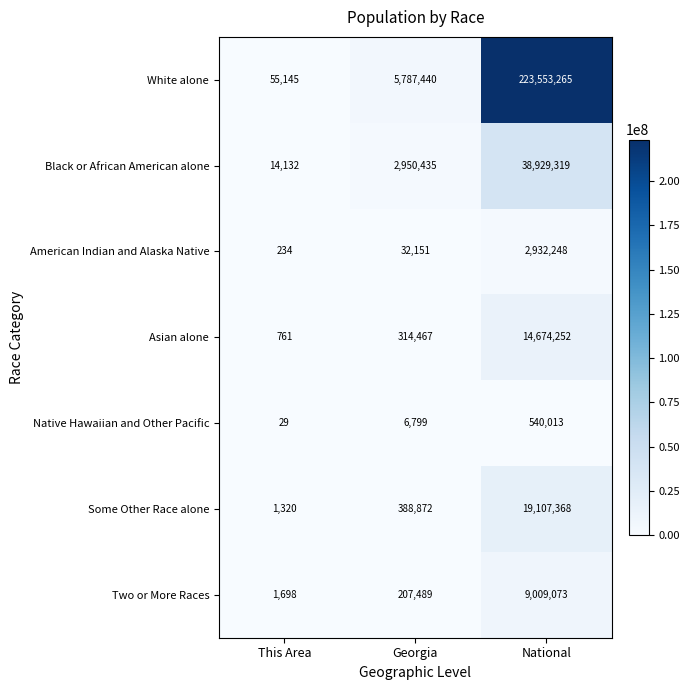

What is the maximum value shown in the chart?

223553265